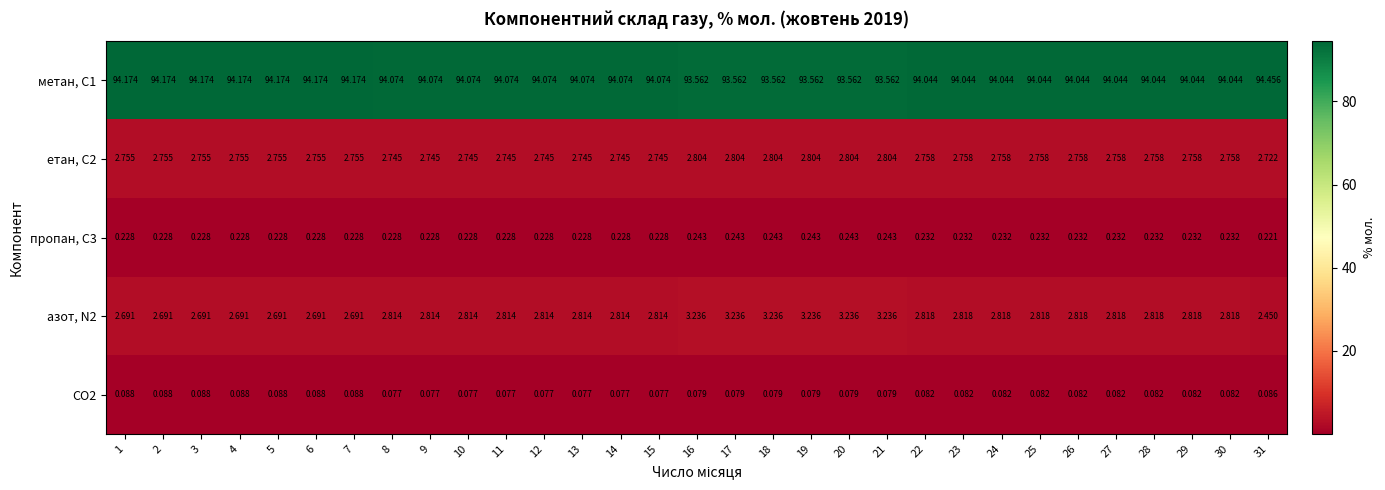

Is the value of метан, С1 at 6 greater than the value of етан, С2 at 22?

Yes